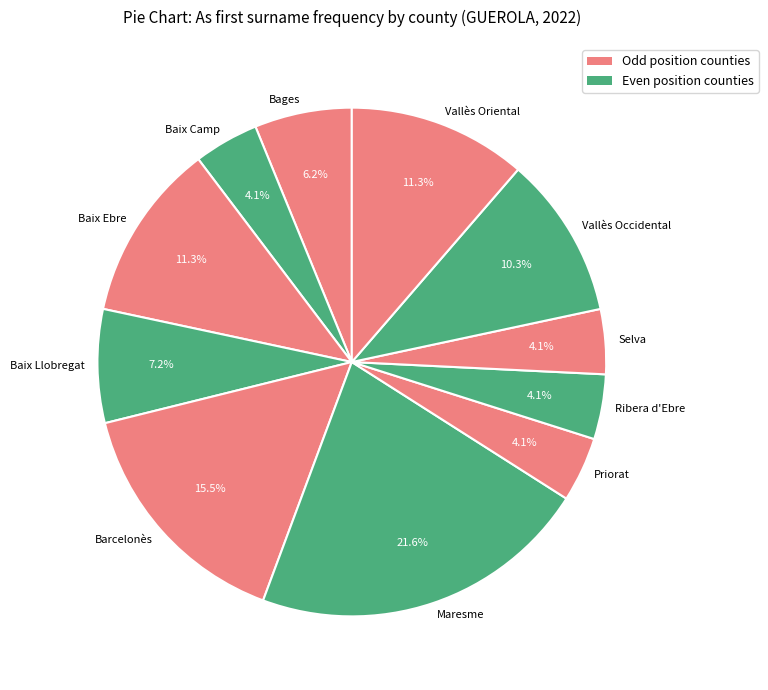

How many slices are in this pie chart?

11